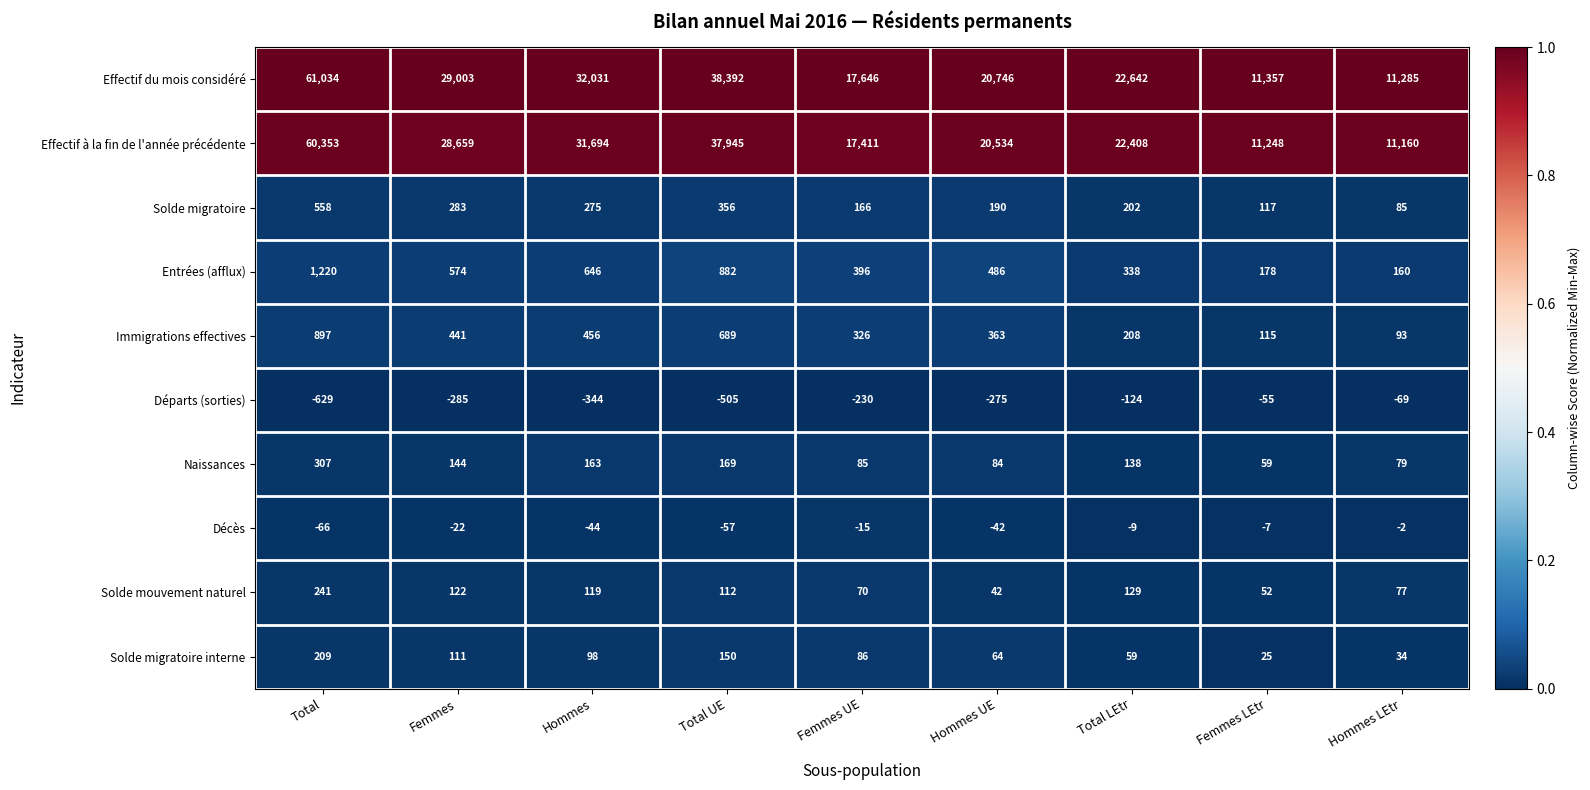

What is the sum of all Solde migratoire interne values?

836